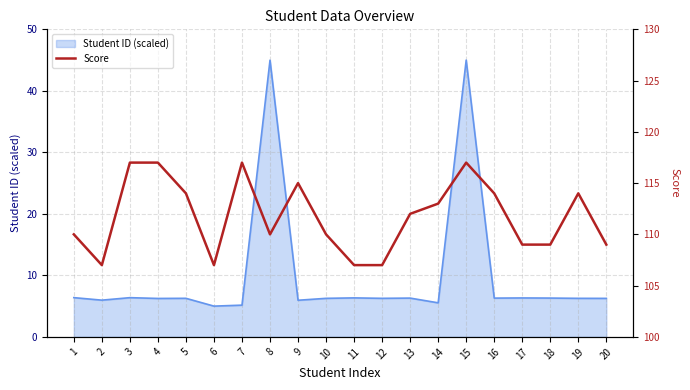

Count the number of categories in the chart.

20